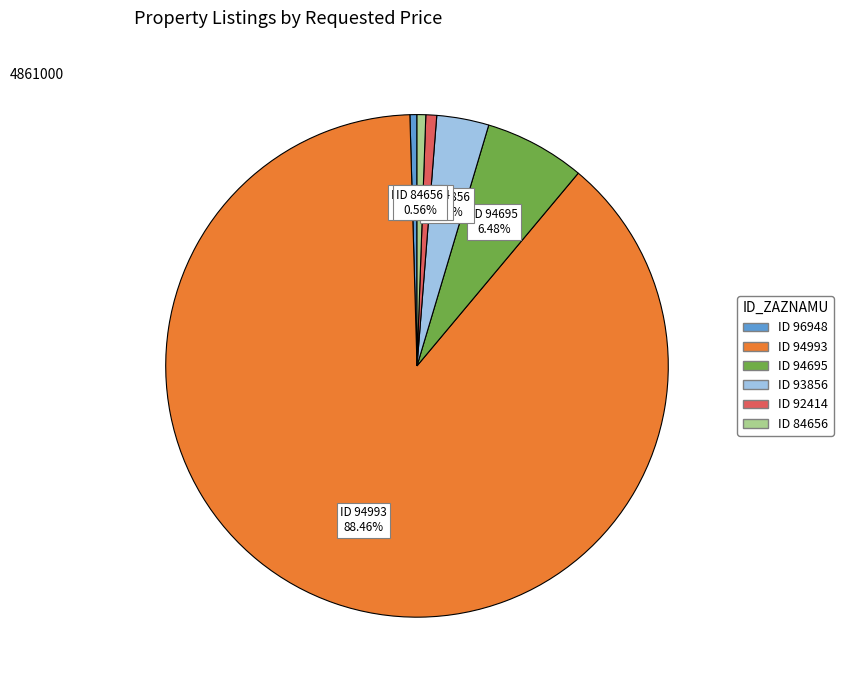

Is there a majority slice in this chart?

Yes